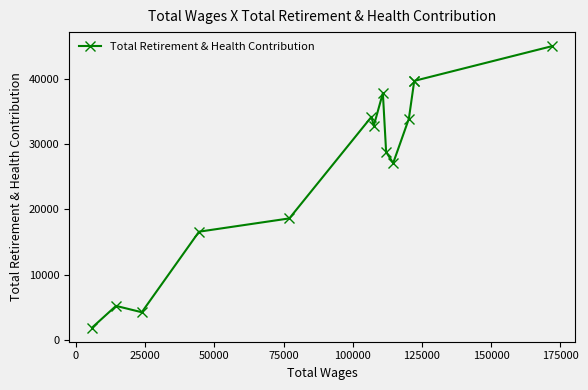

What is the ratio of the value at 0 to the value at 11?

0.1